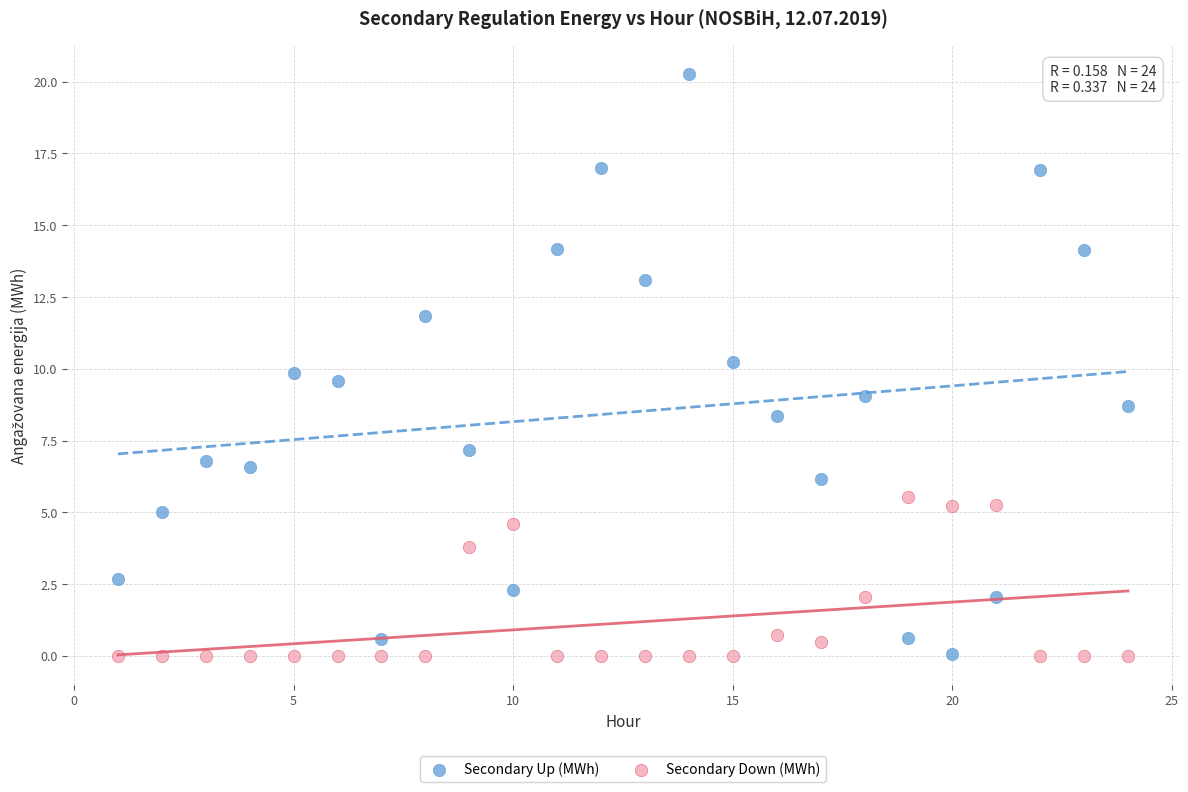

What is the X range (max minus min) for the scatter plot?

23.0